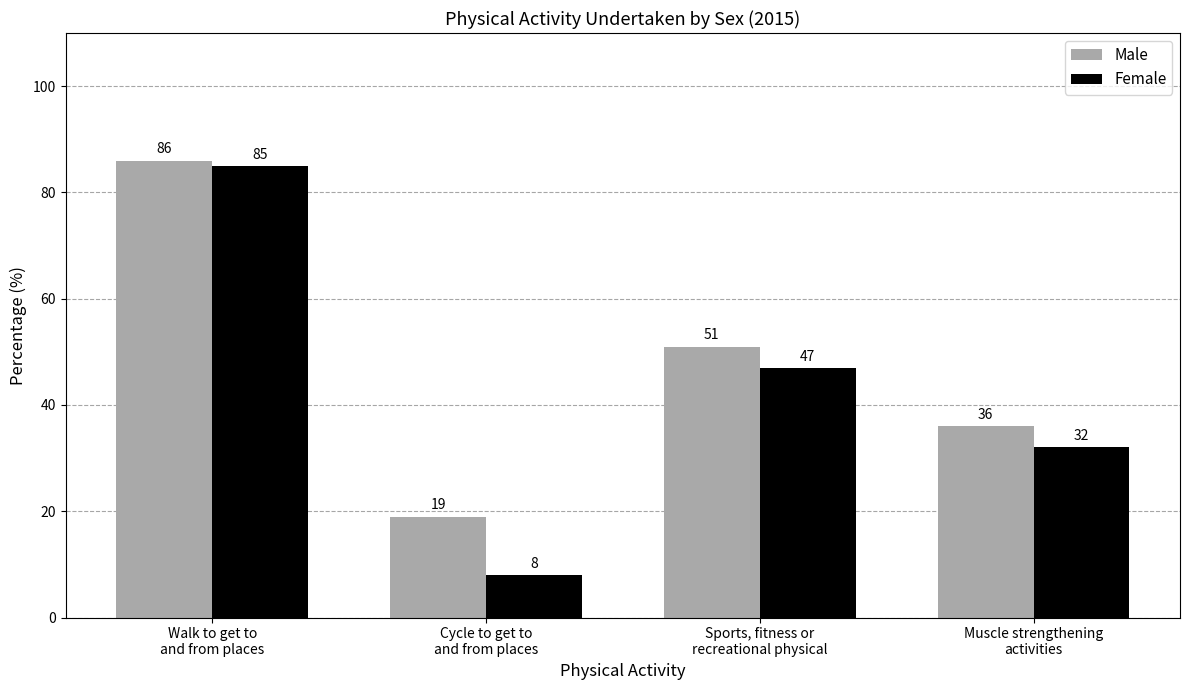

Reading left to right, extract all data points from this chart.

Male: Walk to get to
and from places=86	Cycle to get to
and from places=19	Sports, fitness or
recreational physical=51	Muscle strengthening
activities=36
Female: Walk to get to
and from places=85	Cycle to get to
and from places=8	Sports, fitness or
recreational physical=47	Muscle strengthening
activities=32